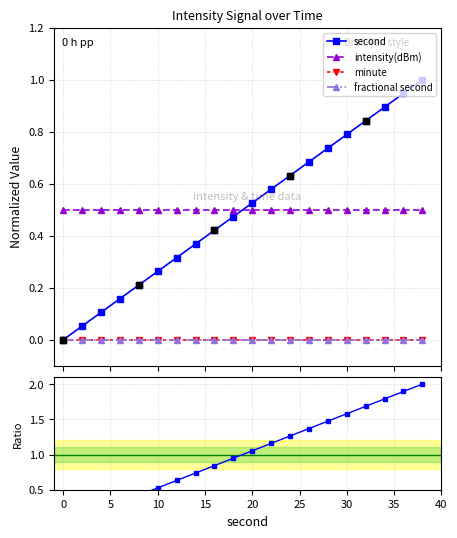

At how many categories does at least one series exceed 1?

10